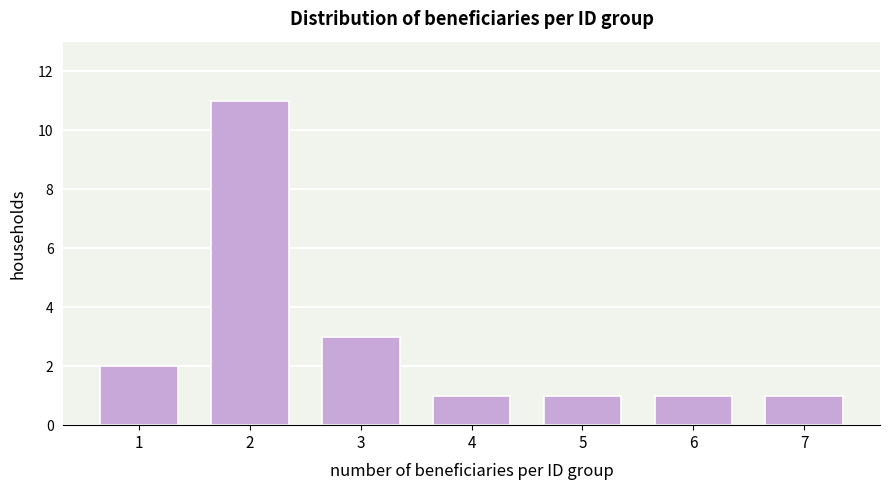

Reading right to left, what are all the values shown in this chart?

1	1	1	1	3	11	2